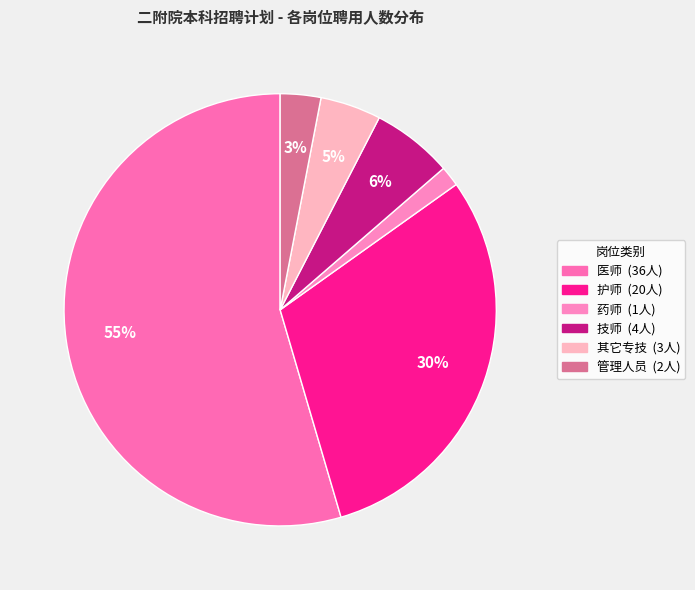

To the nearest percent, what percentage of the pie is 技师?

6%